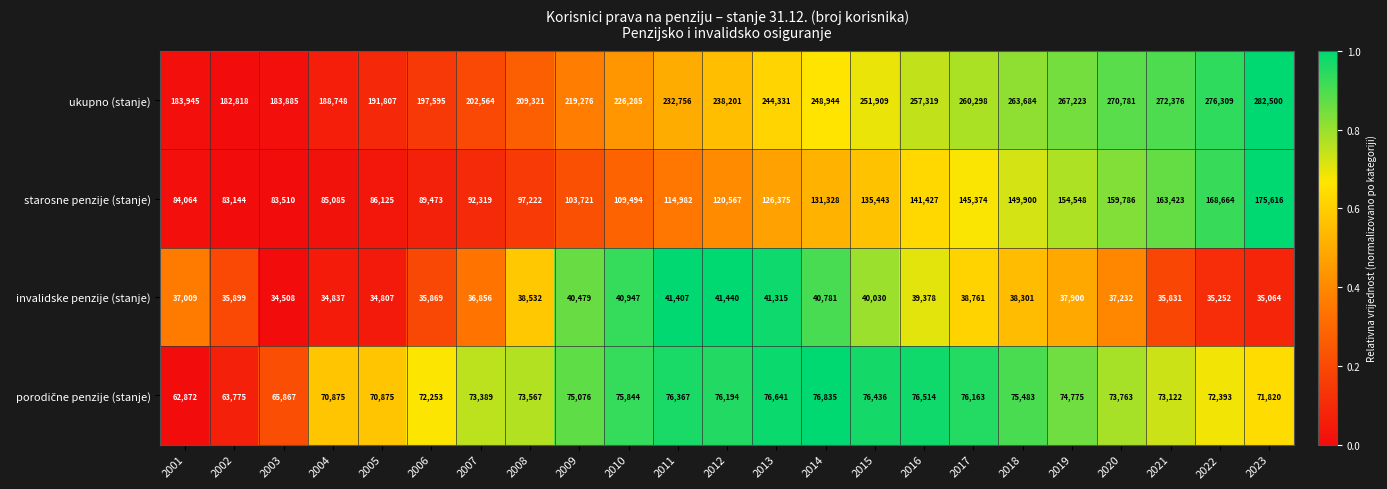

Between 2009 and 2013, which series saw the biggest shift?

ukupno (stanje)